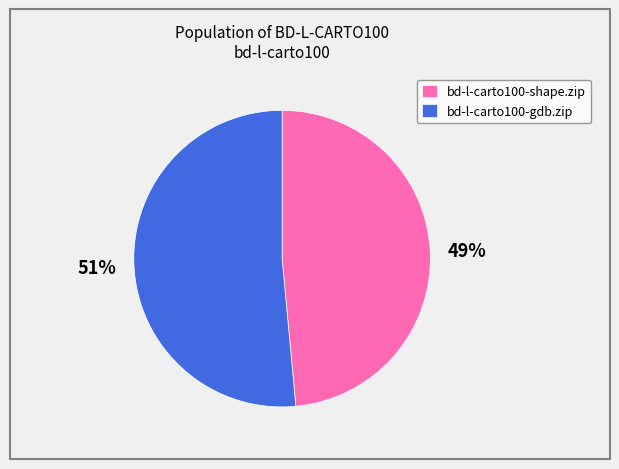

How many segments does this pie chart have?

2